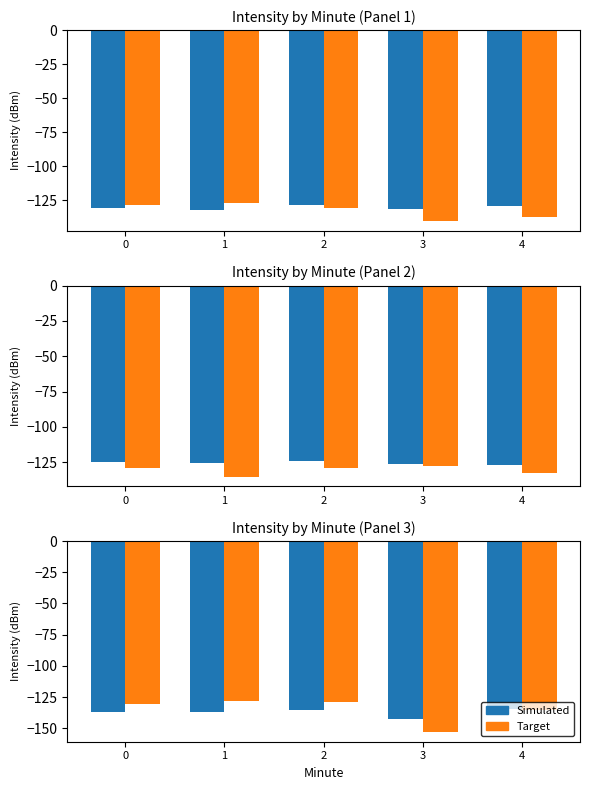

At which label does Target first exceed -130?

1